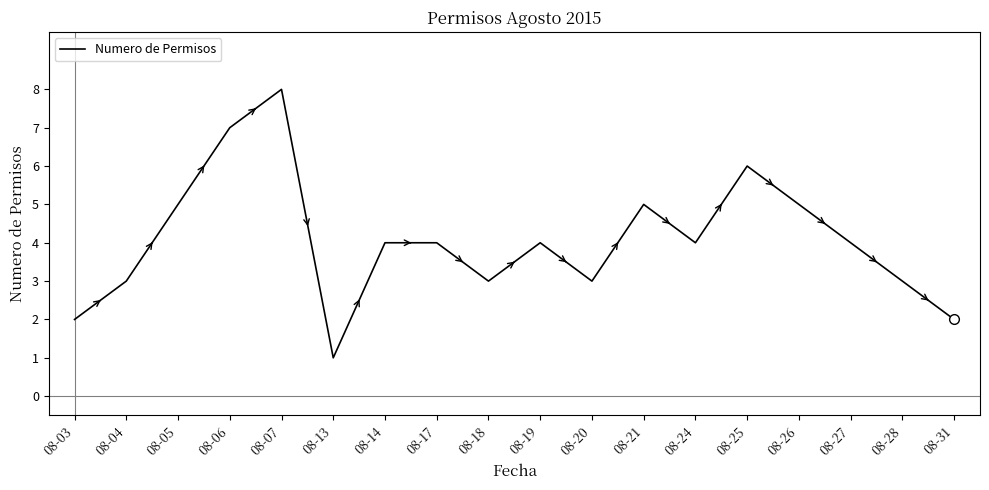

How many lines are shown in the chart?

1